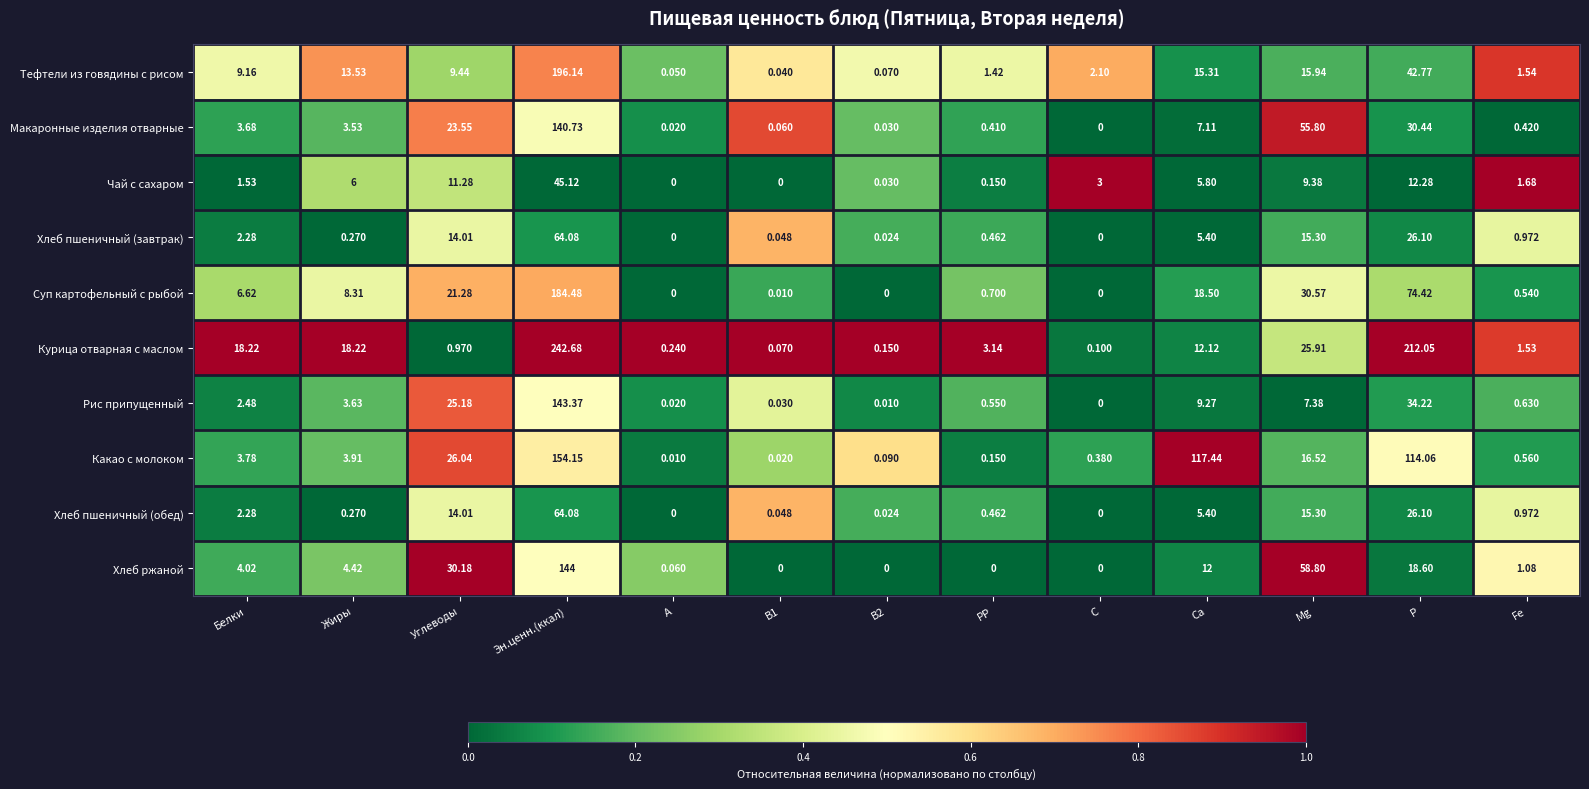

Which label corresponds to the largest value in the chart?

Эн.ценн.(ккал)